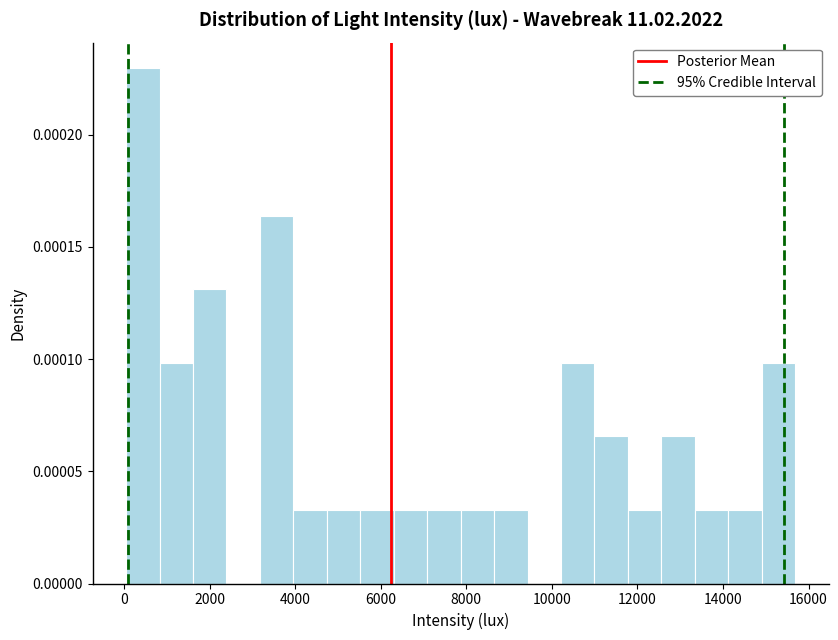

Around what value on the x-axis is the tallest bar? Give the approximate position of its centre, as read against the axis.

400